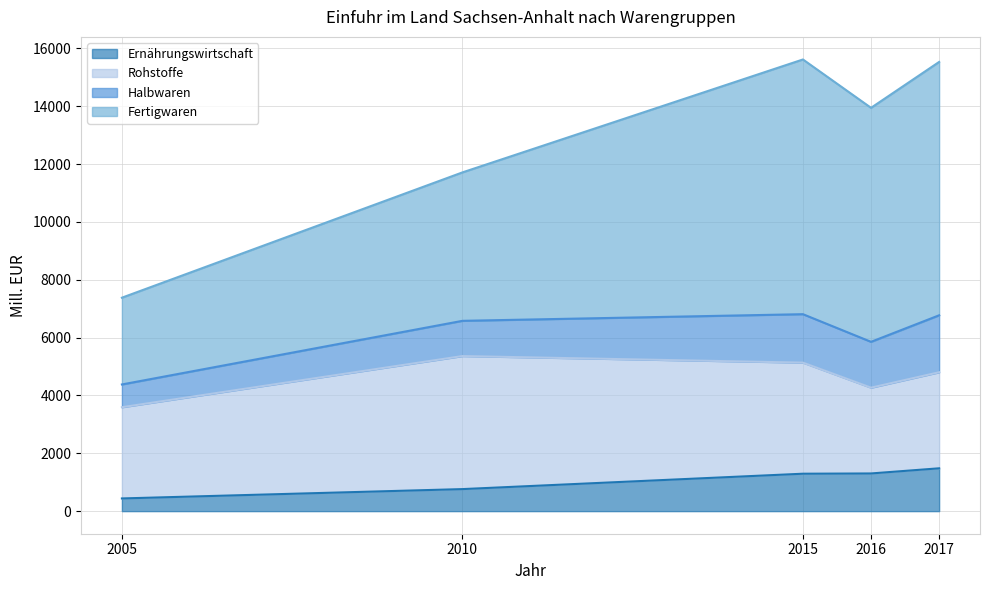

How many data points in Fertigwaren are less than 13945?

2